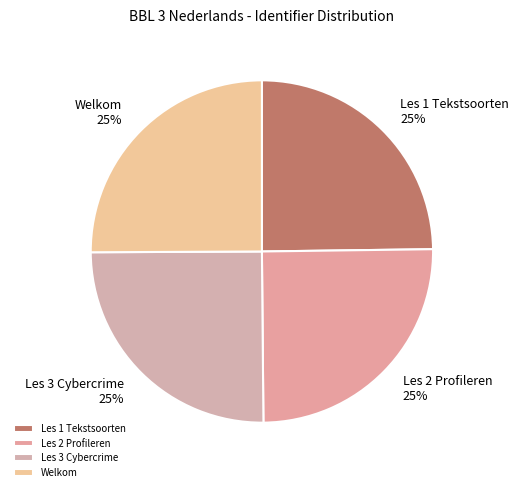

To the nearest percent, what percentage of the pie is Les 3 Cybercrime?

25%